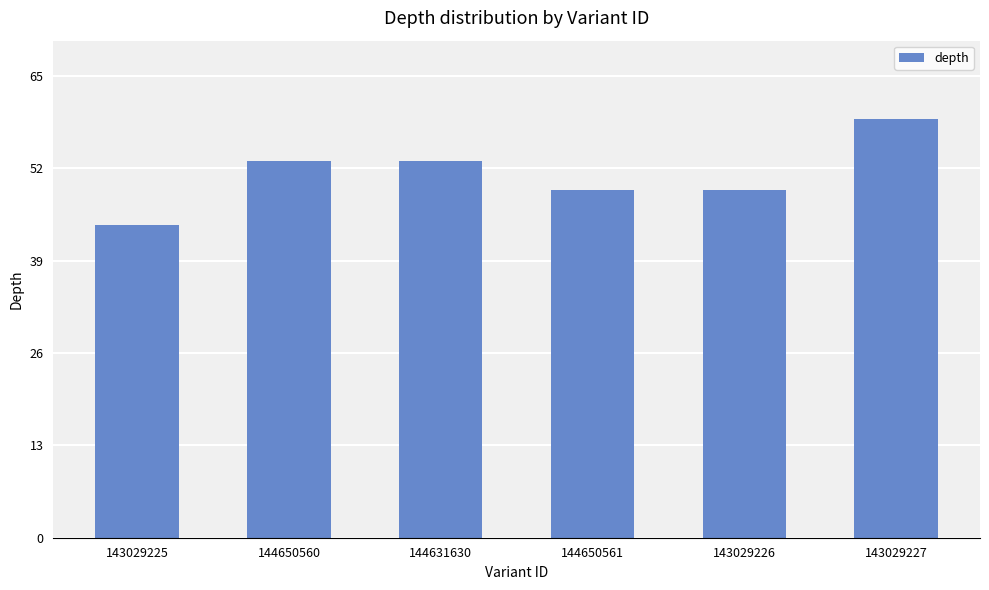

The chart shows a value of 81 at 144631630. True or false?

False